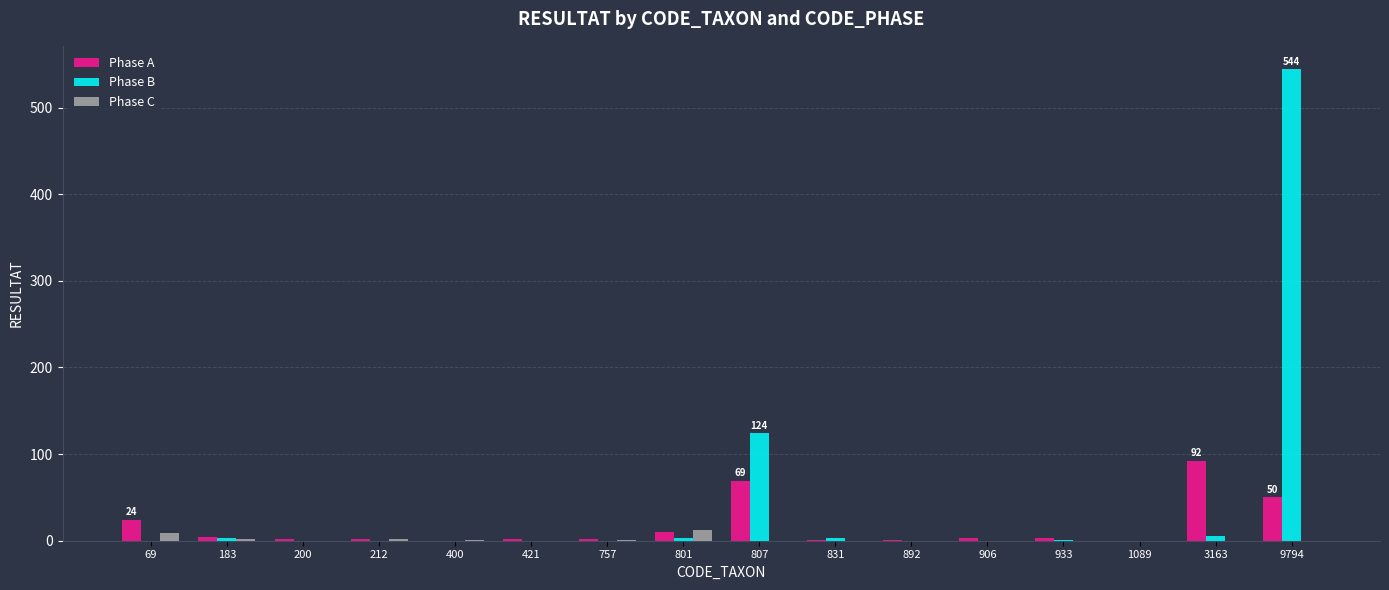

How many series are shown in this chart?

3